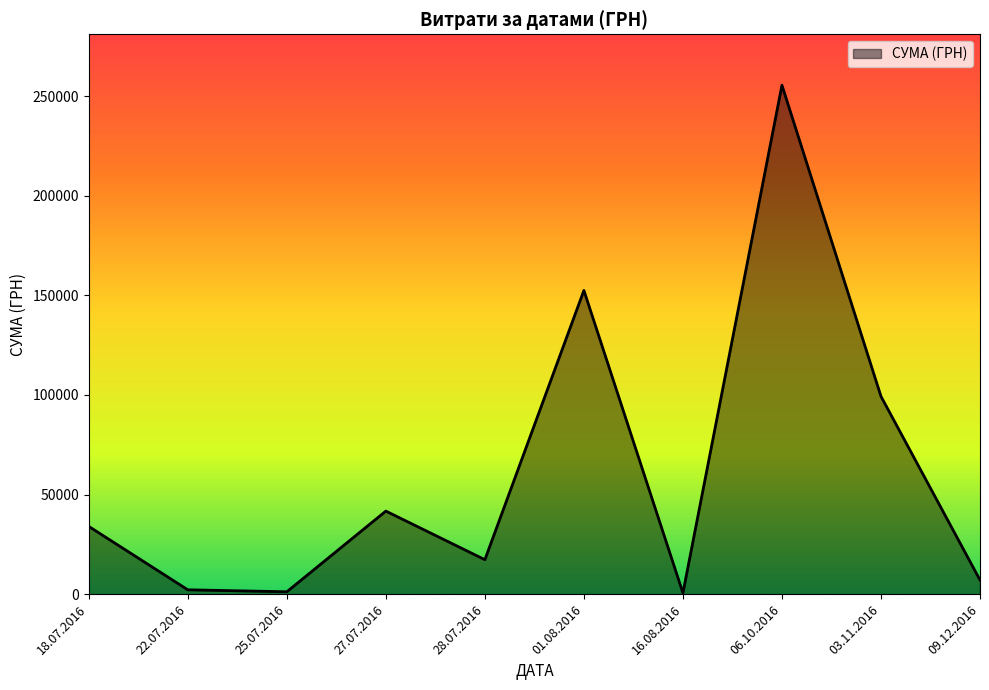

What is the difference between the maximum and second lowest values?

254353.2